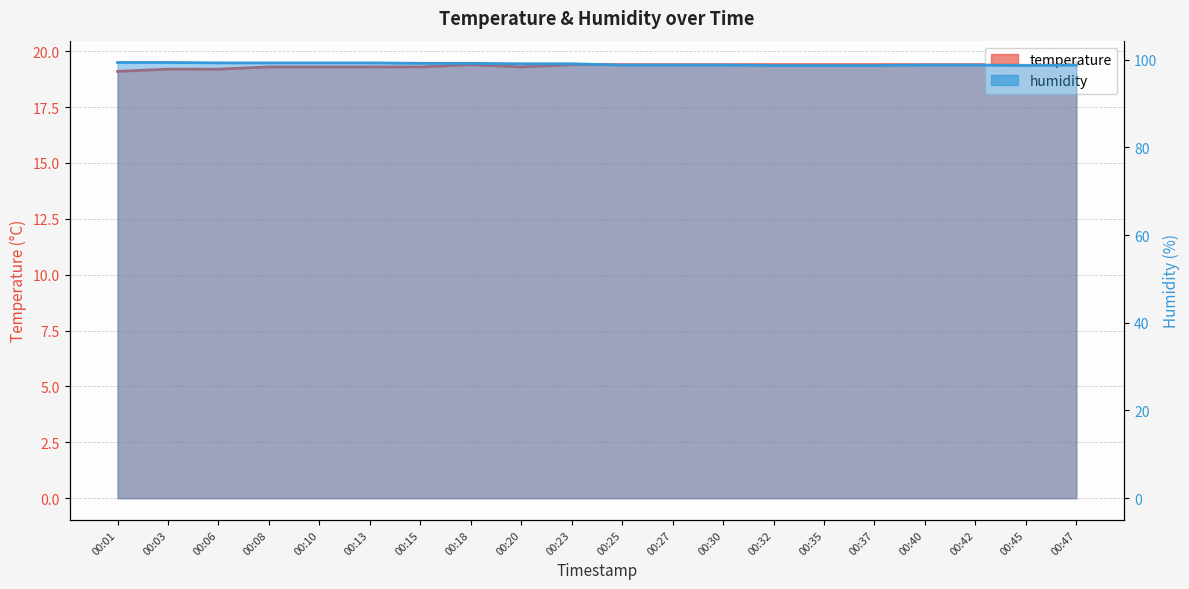

What is the difference between the humidity values at 00:37 and 00:06?

0.6